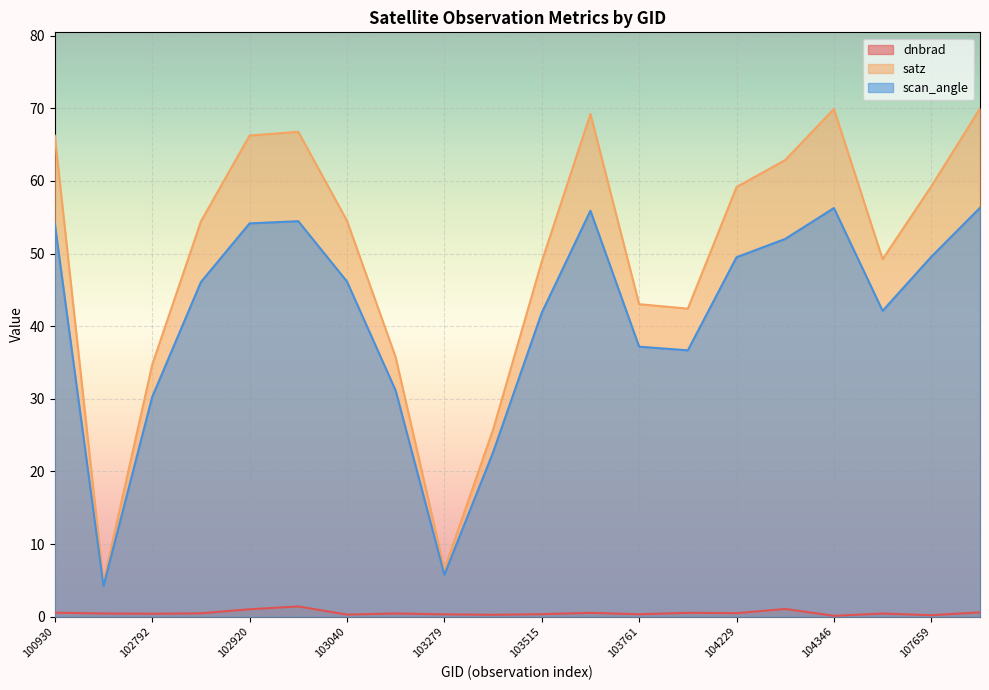

Count the number of categories in the chart.

20